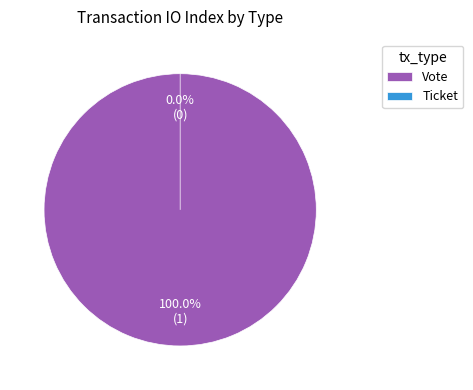

Rank the categories by value from highest to lowest.

Vote, Ticket